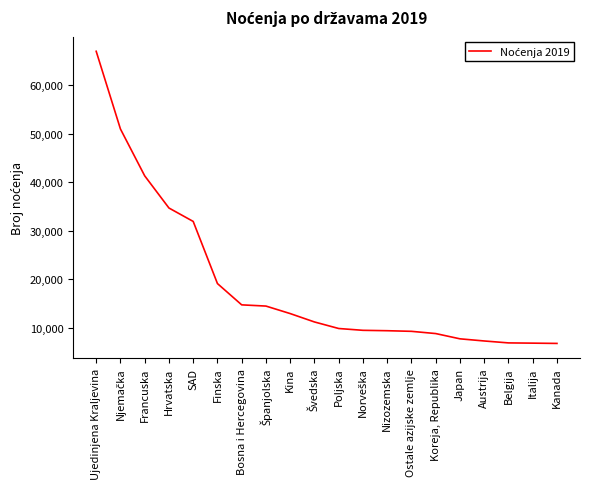

Which label corresponds to the largest value in the chart?

Ujedinjena Kraljevina